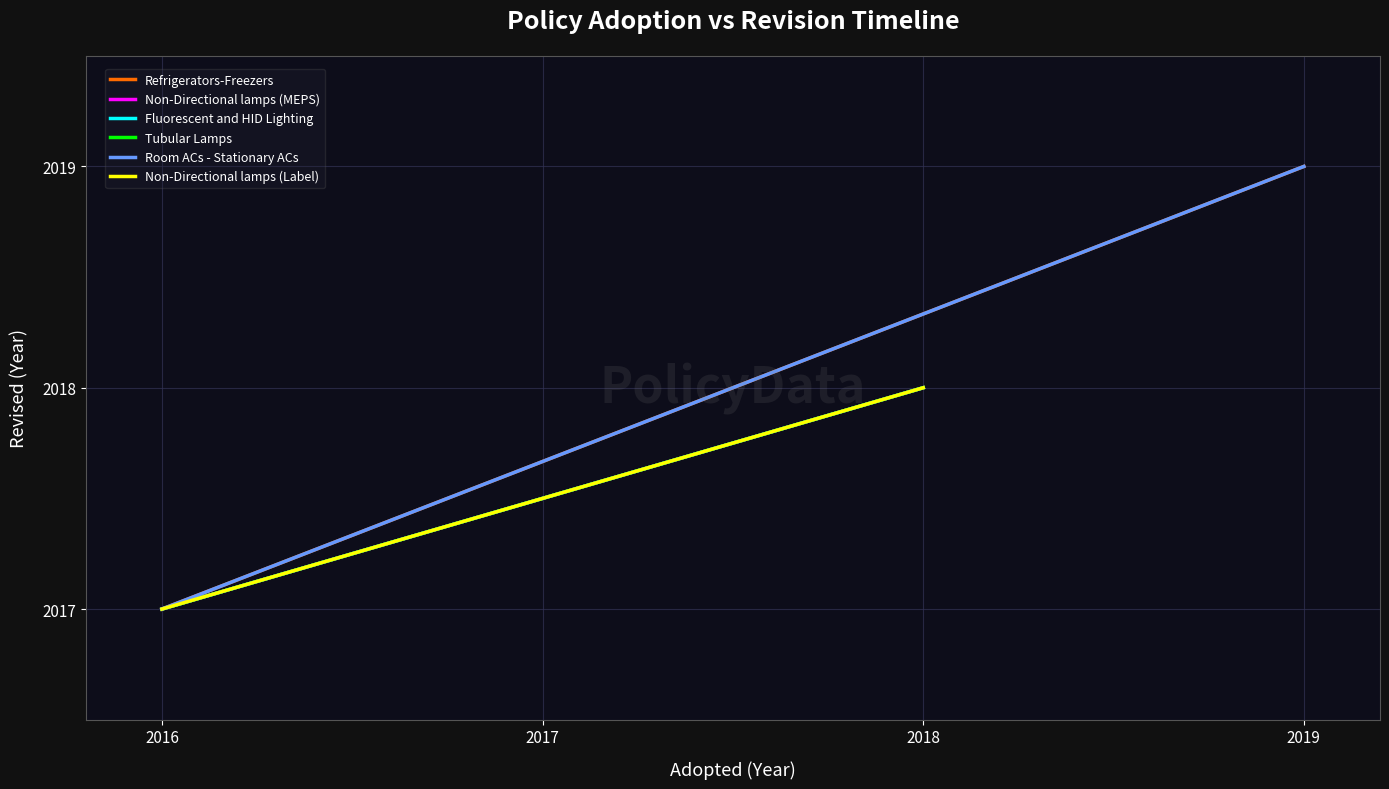

At how many categories does at least one series exceed 2018?

1